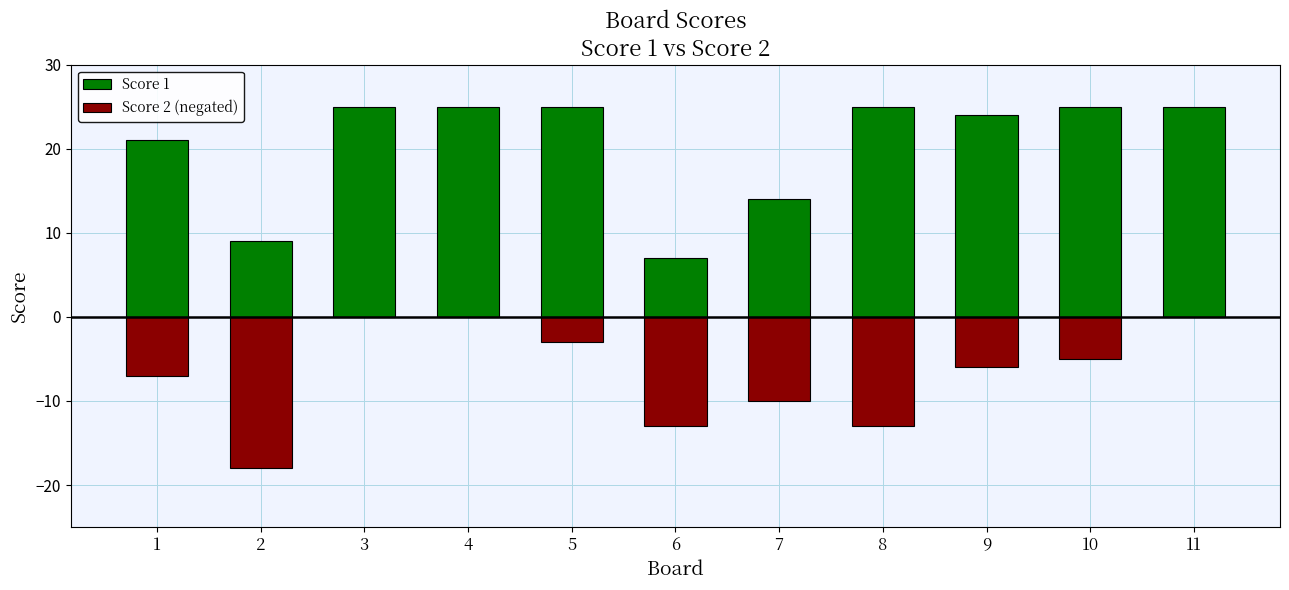

At 2, list the series in order from smallest to largest.

Score 2 (negated), Score 1